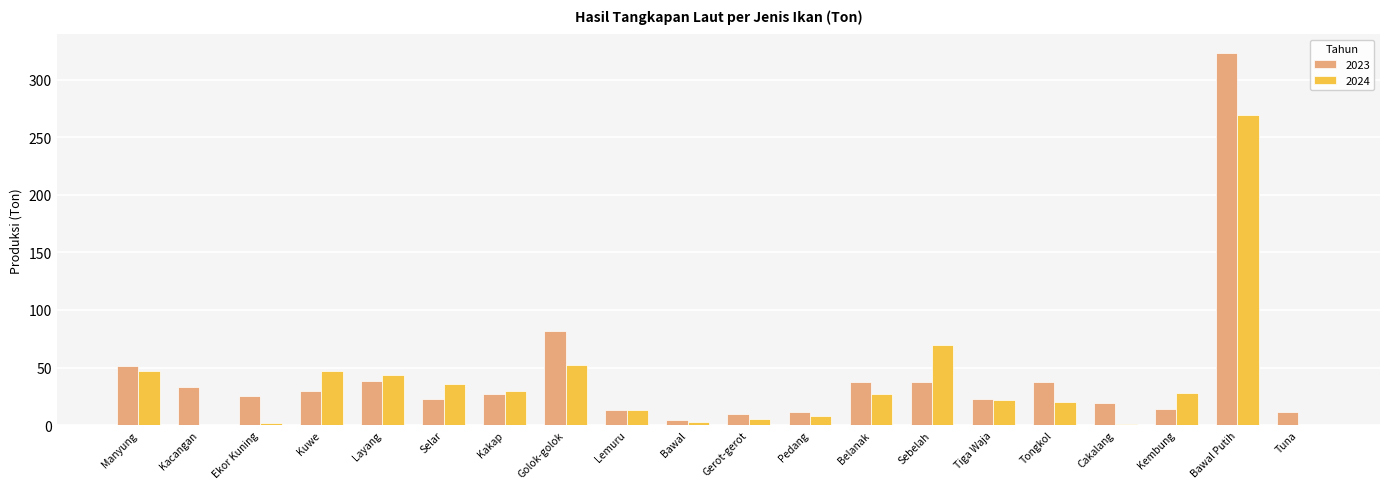

How many values in the 2023 series exceed 26?

10